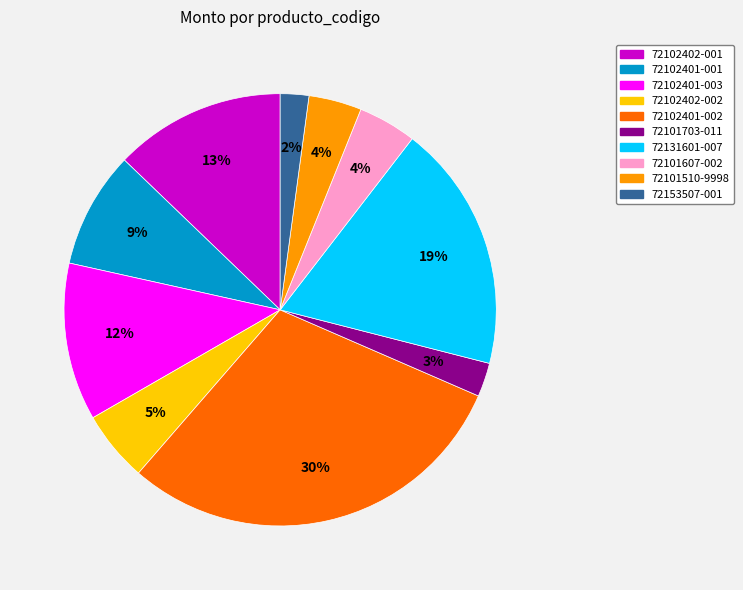

To the nearest percent, what is the average slice percentage?

10%